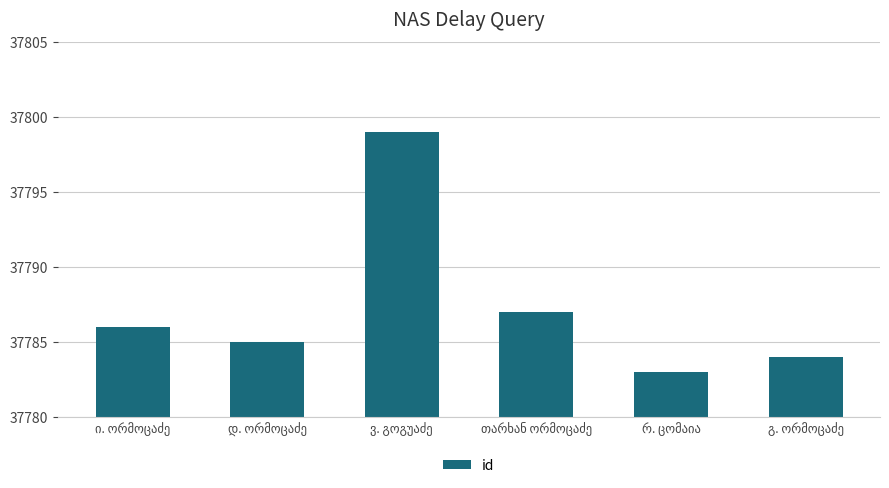

What is the difference between the maximum and minimum values?

16